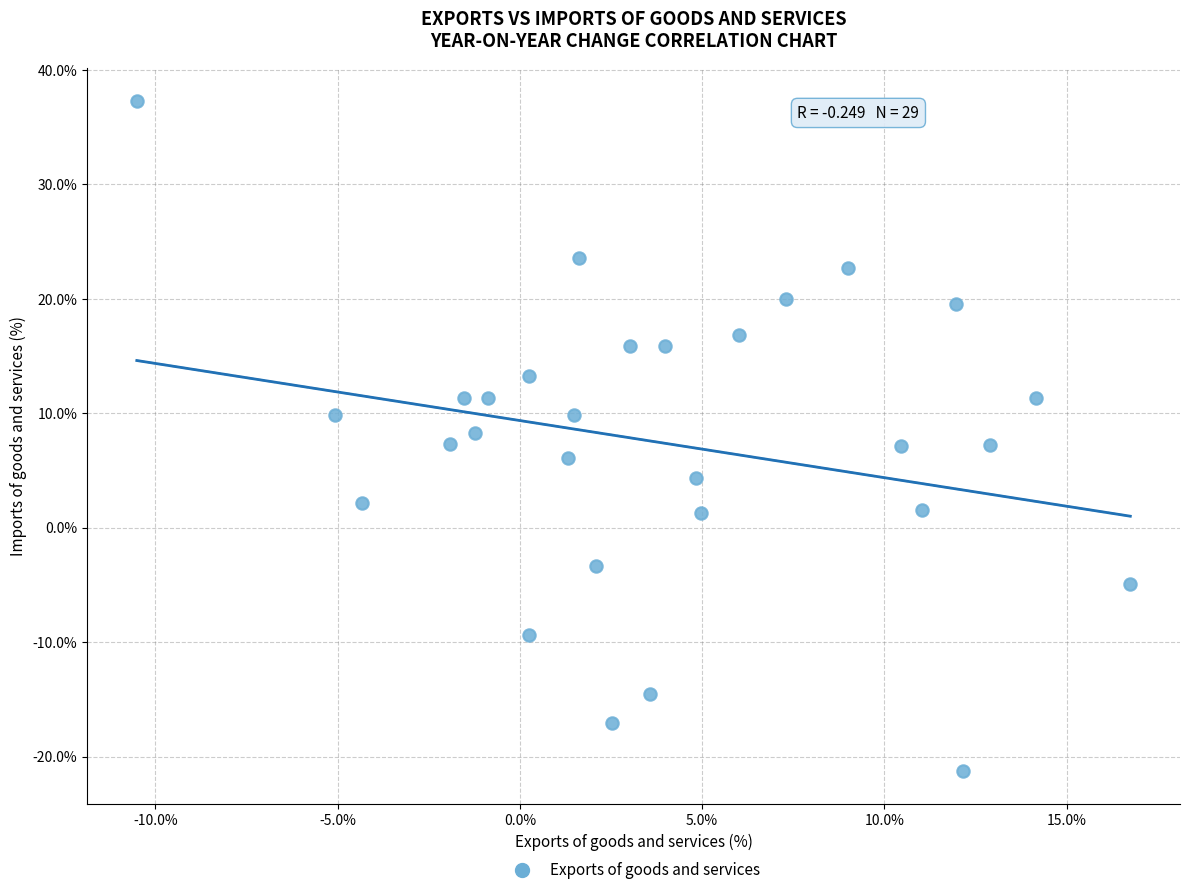

What is the range of Y values (max minus min)?

58.5